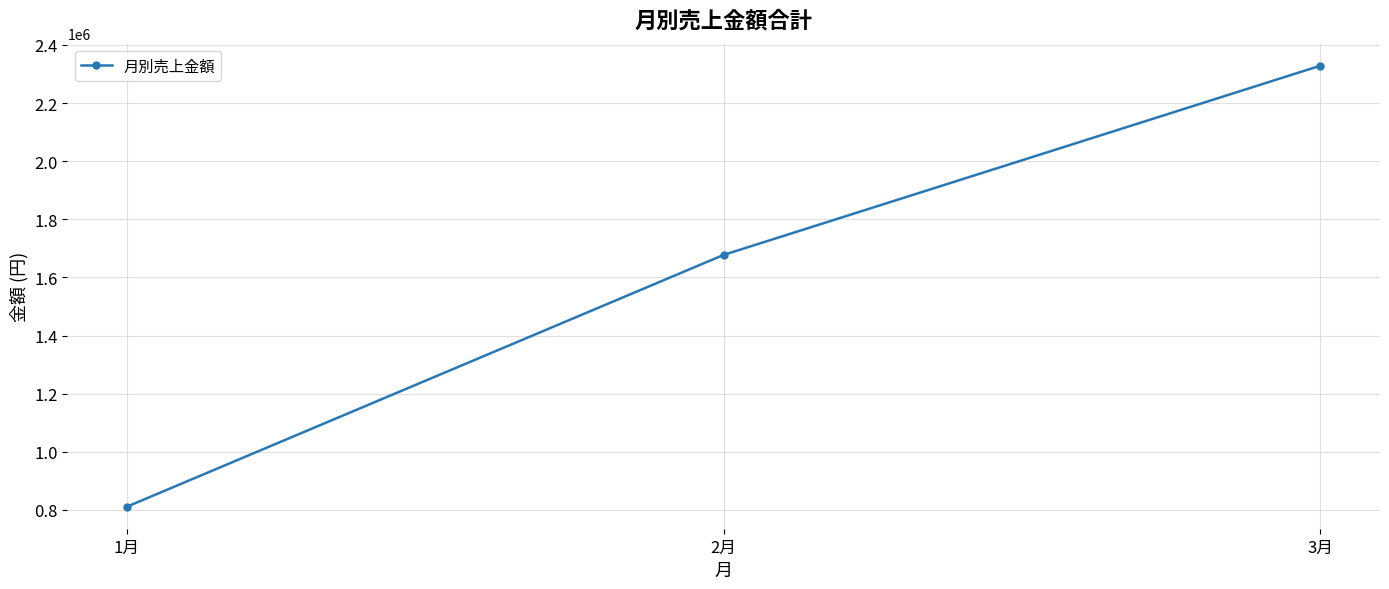

Rank the categories by value from highest to lowest.

3月, 2月, 1月